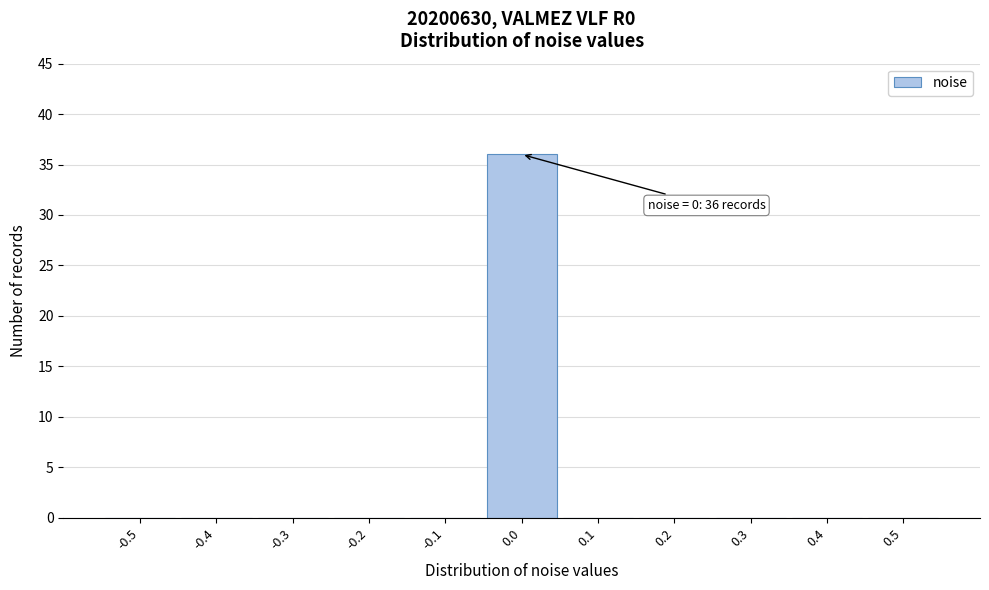

Reading left to right, what are all the values shown in this chart?

-0.5=0	-0.4=0	-0.3=0	-0.2=0	-0.1=0	0.0=36	0.1=0	0.2=0	0.3=0	0.4=0	0.5=0